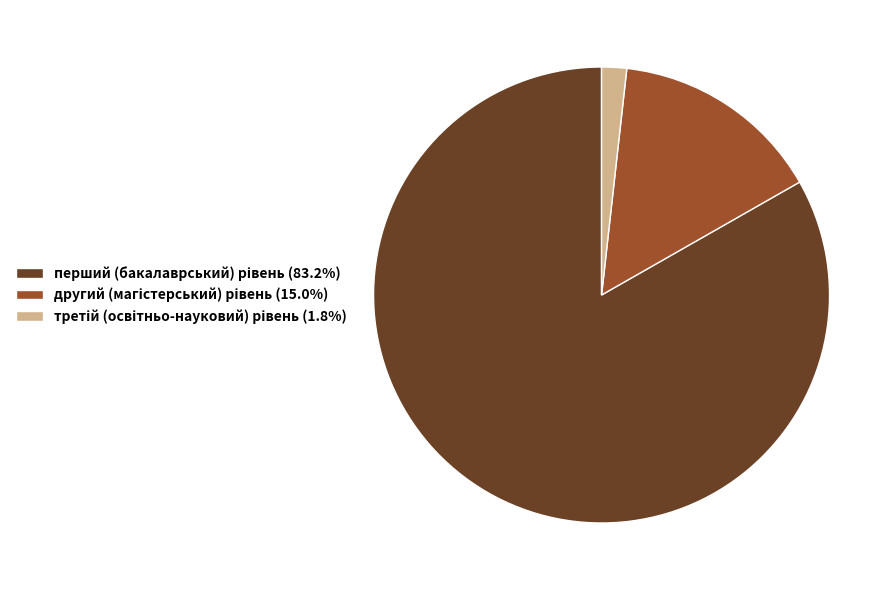

Does any single category account for the majority?

Yes